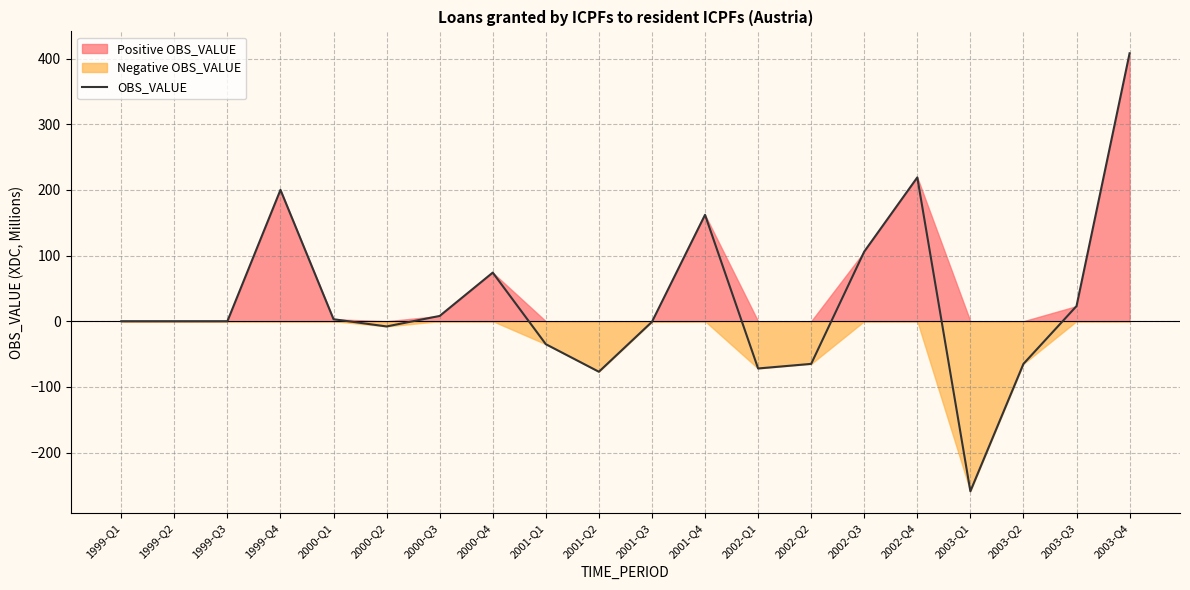

What is the smallest value displayed?

-259